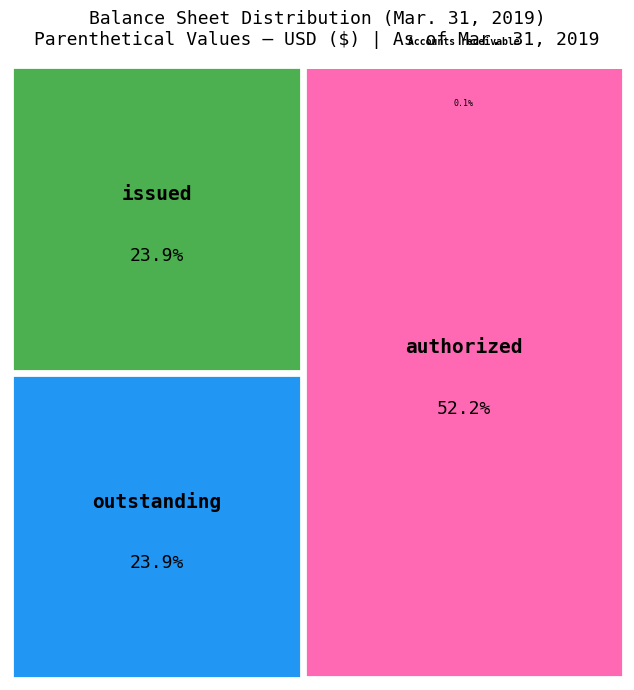

Is the sum of Common stock, shares authorized and Accounts receivable, allowance greater than half?

Yes